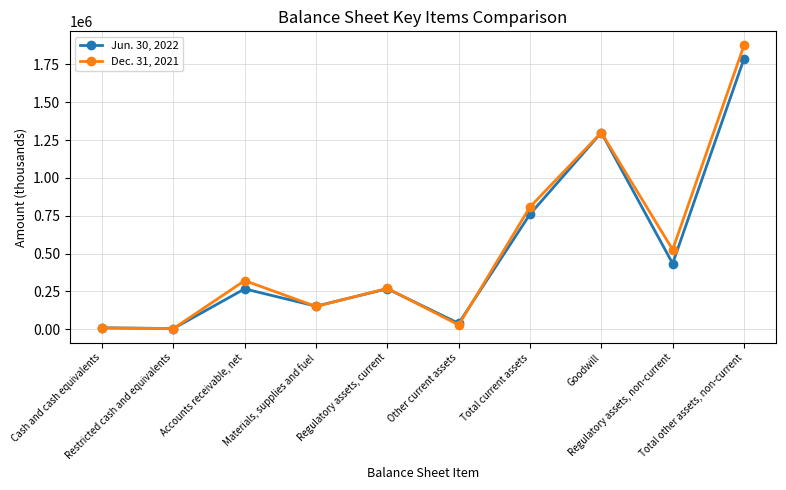

At how many categories does at least one series exceed 1838224?

1